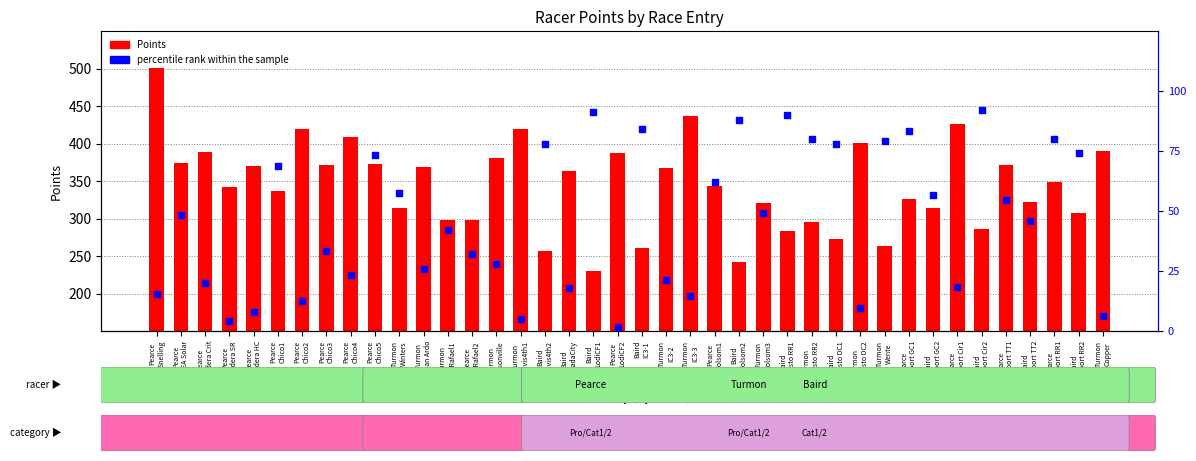

What are all the series names shown in the legend?

Points, percentile rank within the sample